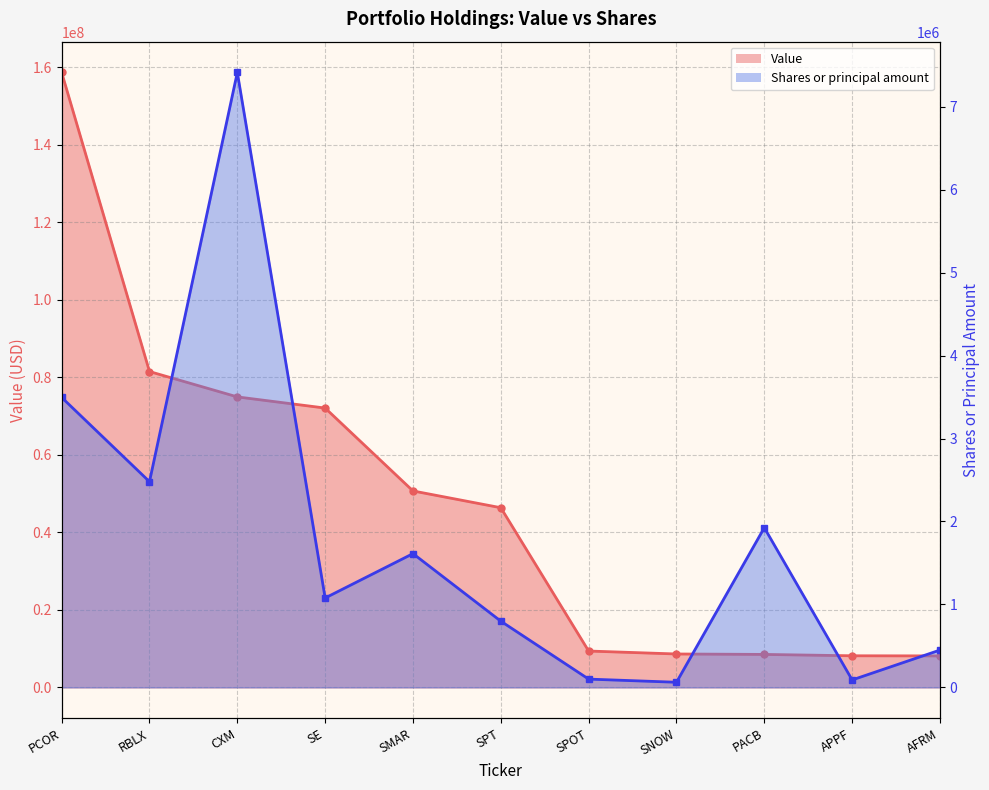

True or false: Shares or principal amount has more than 0 points higher than both neighbors.

True